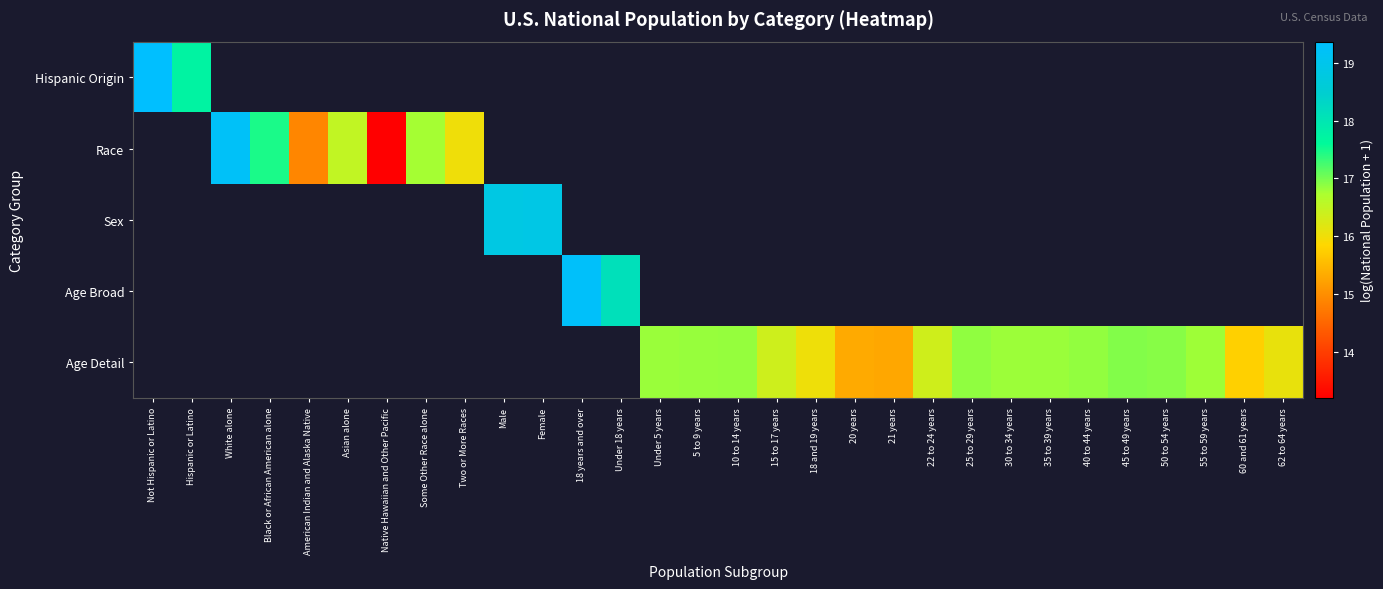

Which label corresponds to the largest value in the chart?

Not Hispanic or Latino